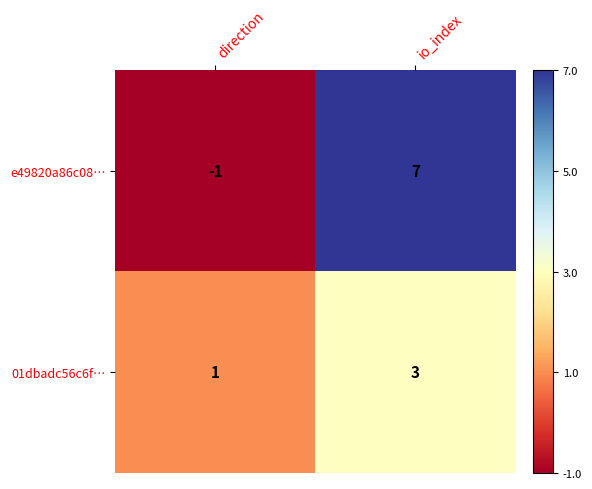

At which label is 01dbadc56c6f… closest to 2?

direction